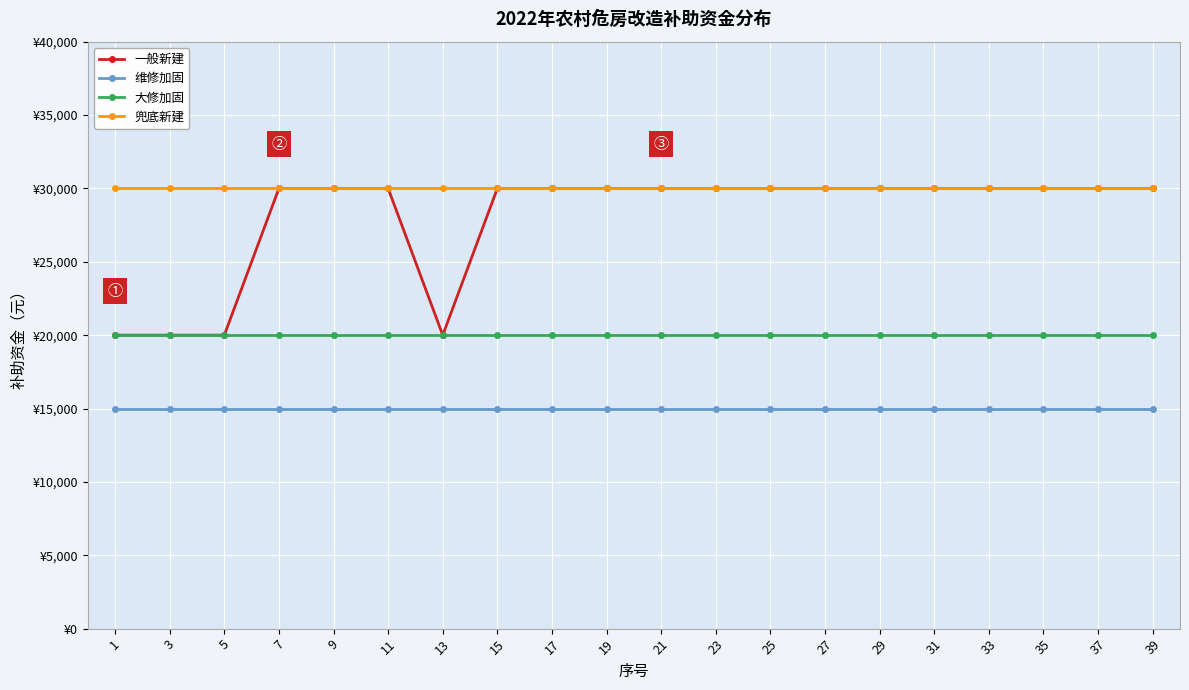

What is the maximum value for 兜底新建?

30000